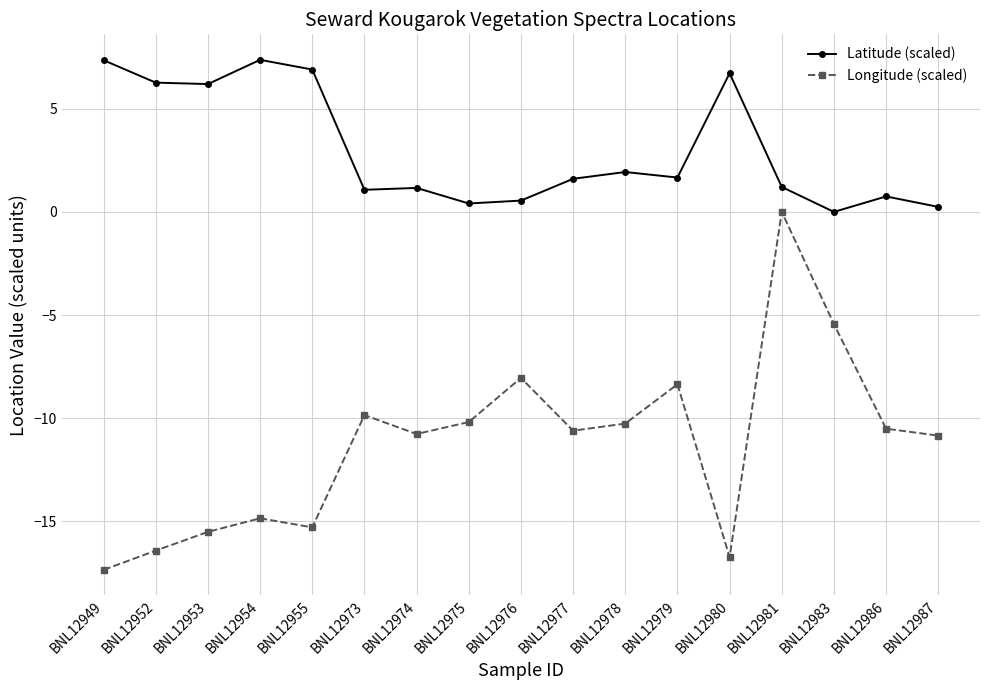

What is the total value across all series at BNL12986?

-9.8